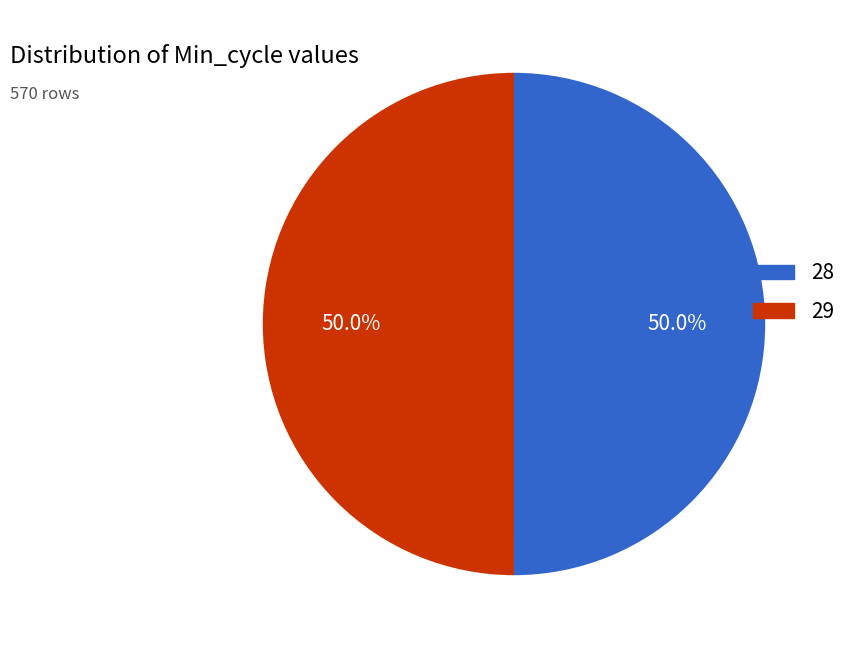

Combined, do 29 and 28 account for over 50%?

Yes